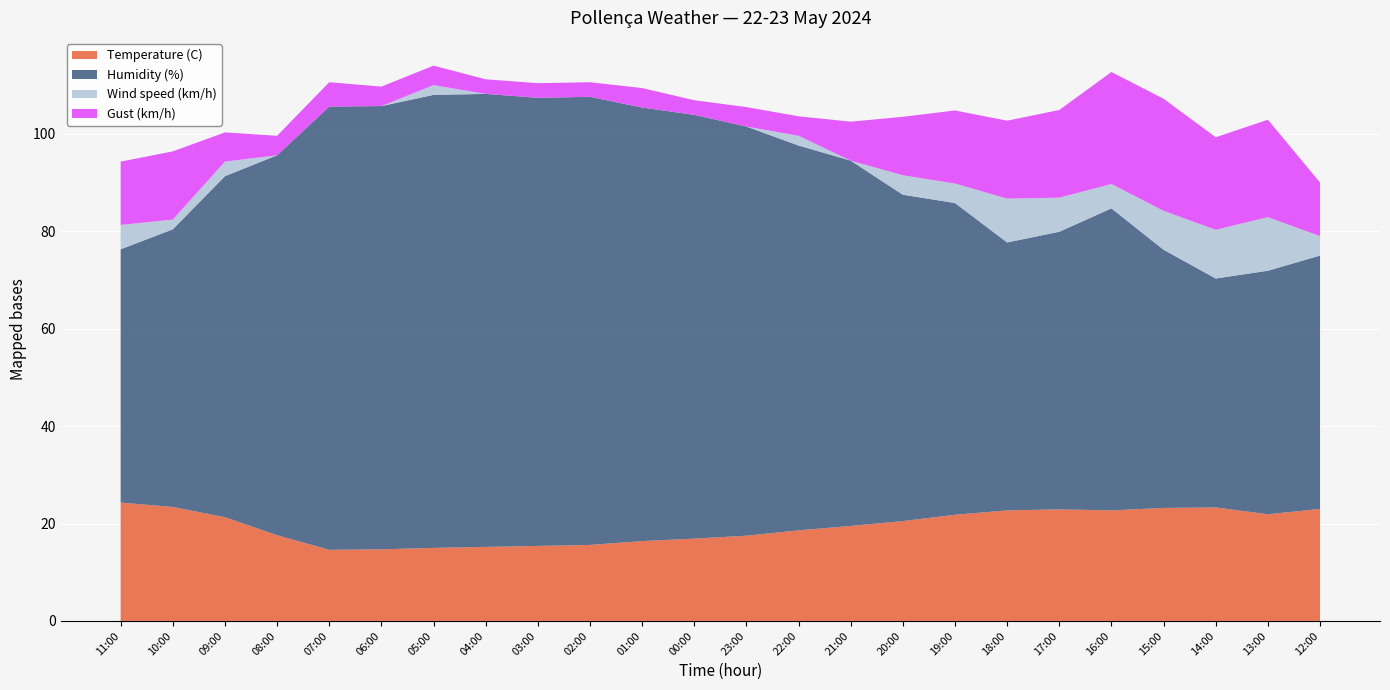

Reading right to left, list all the values displayed in this chart.

Temperature (C): 12:00=23.0	13:00=21.9	14:00=23.3	15:00=23.2	16:00=22.7	17:00=22.9	18:00=22.7	19:00=21.8	20:00=20.5	21:00=19.5	22:00=18.6	23:00=17.5	00:00=16.9	01:00=16.4	02:00=15.6	03:00=15.4	04:00=15.2	05:00=15.0	06:00=14.7	07:00=14.6	08:00=17.6	09:00=21.3	10:00=23.4	11:00=24.3
Humidity (%): 12:00=52.0	13:00=50.0	14:00=47.0	15:00=53.0	16:00=62.0	17:00=57.0	18:00=55.0	19:00=64.0	20:00=67.0	21:00=75.0	22:00=79.0	23:00=84.0	00:00=87.0	01:00=89.0	02:00=92.0	03:00=92.0	04:00=93.0	05:00=93.0	06:00=91.0	07:00=91.0	08:00=78.0	09:00=70.0	10:00=57.0	11:00=52.0
Wind speed (km/h): 12:00=4.0	13:00=11.0	14:00=10.0	15:00=8.0	16:00=5.0	17:00=7.0	18:00=9.0	19:00=4.0	20:00=4.0	21:00=0.0	22:00=2.0	23:00=0.0	00:00=0.0	01:00=0.0	02:00=0.0	03:00=0.0	04:00=0.0	05:00=2.0	06:00=0.0	07:00=0.0	08:00=0.0	09:00=3.0	10:00=2.0	11:00=5.0
Gust (km/h): 12:00=11.0	13:00=20.0	14:00=19.0	15:00=23.0	16:00=23.0	17:00=18.0	18:00=16.0	19:00=15.0	20:00=12.0	21:00=8.0	22:00=4.0	23:00=4.0	00:00=3.0	01:00=4.0	02:00=3.0	03:00=3.0	04:00=3.0	05:00=4.0	06:00=4.0	07:00=5.0	08:00=4.0	09:00=6.0	10:00=14.0	11:00=13.0